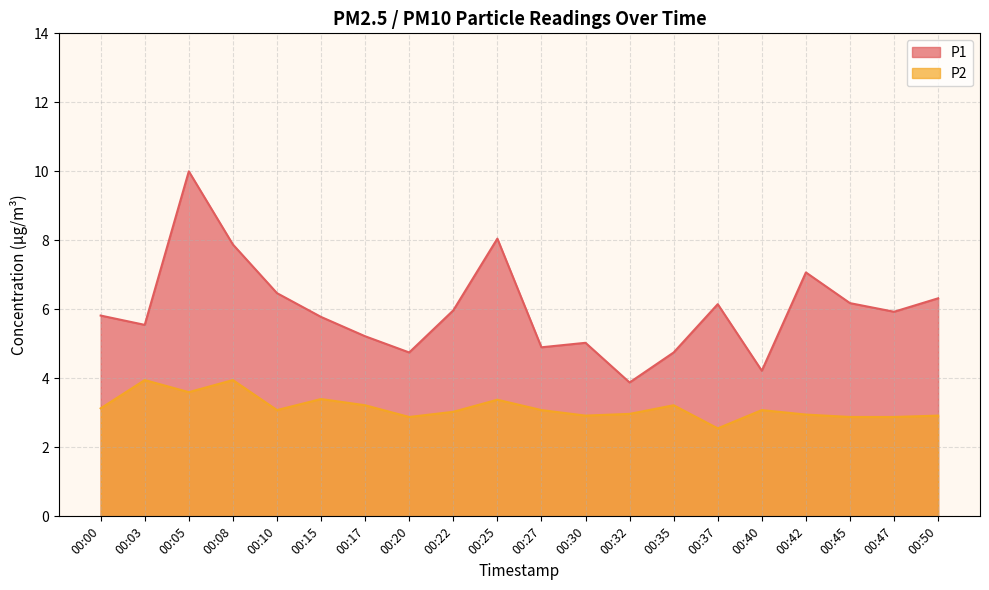

What is the value of the P2 point at the 17th from the left?

3.0